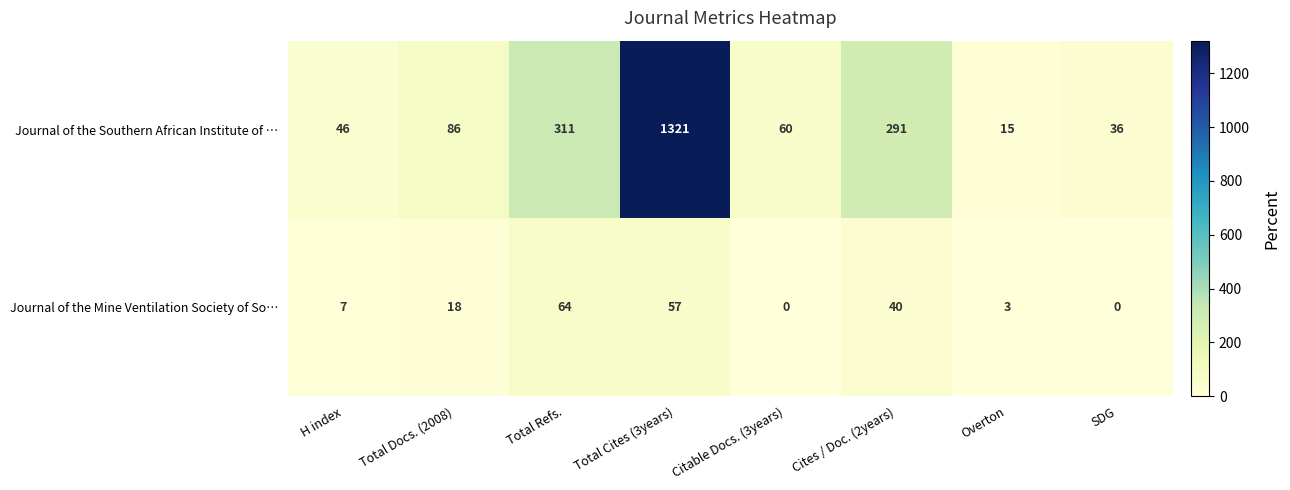

What is the sum of all Journal of the Southern African Institute of … values?

2166